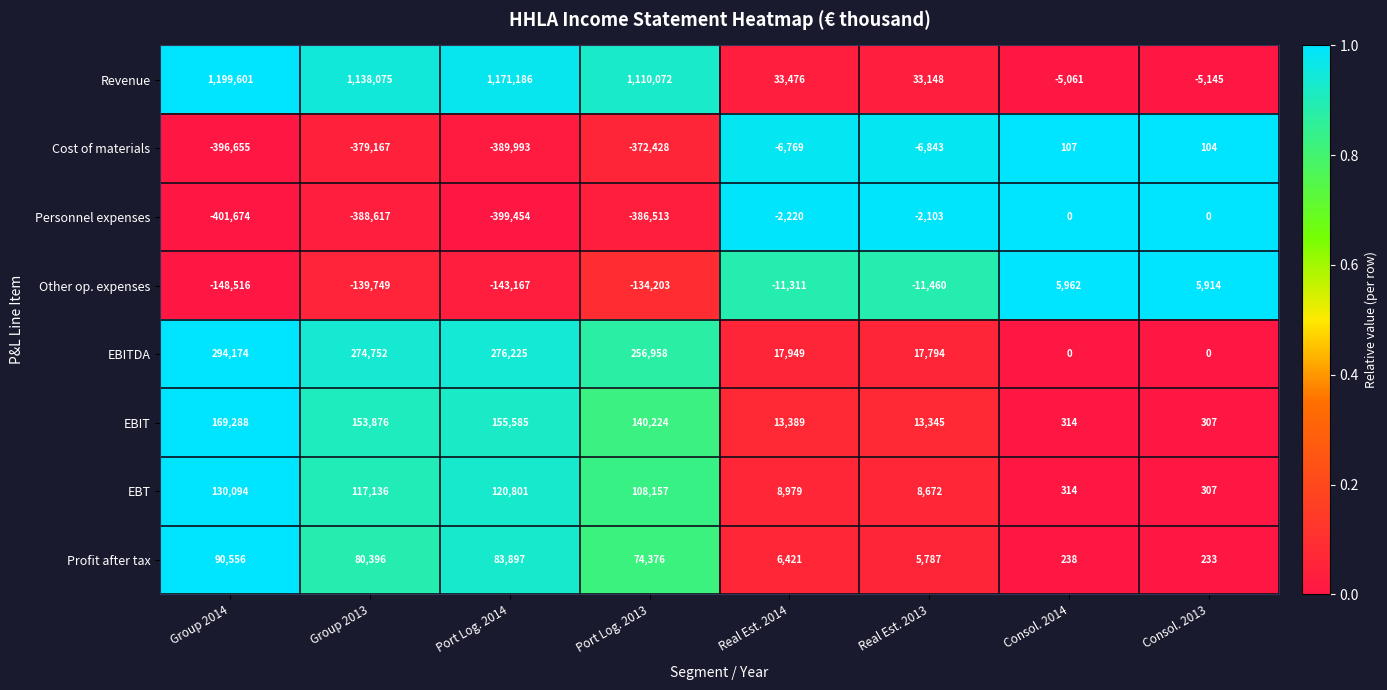

Is the value of Revenue at Real Est. 2014 greater than the value of EBT at Consol. 2014?

Yes